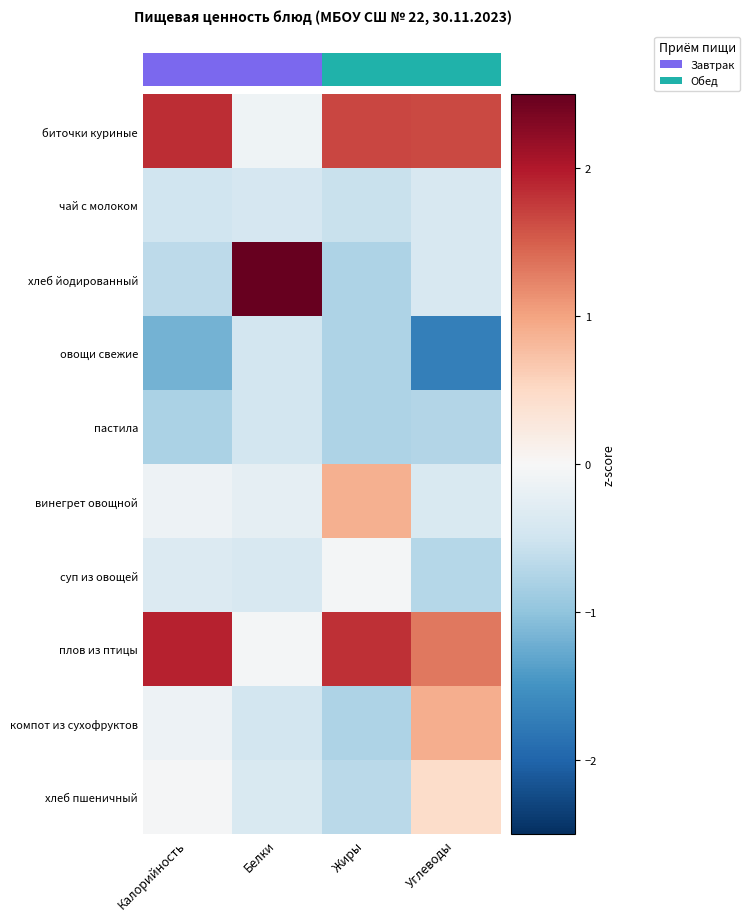

Rank the series at Жиры from lowest to highest value.

хлеб йодированный, пастила, компот из сухофруктов, овощи свежие, хлеб пшеничный, чай с молоком, суп из овощей, винегрет овощной, биточки куриные, плов из птицы